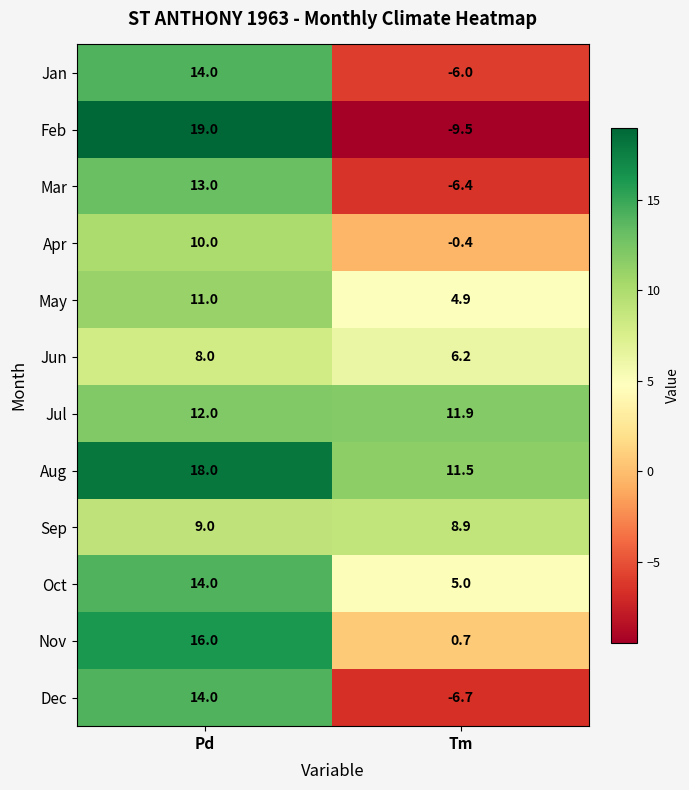

What is the total value across all series at Pd?

158.0